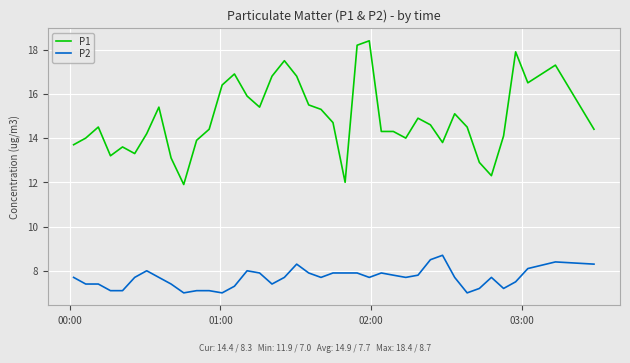

True or false: P1 and P2 cross at least once.

False